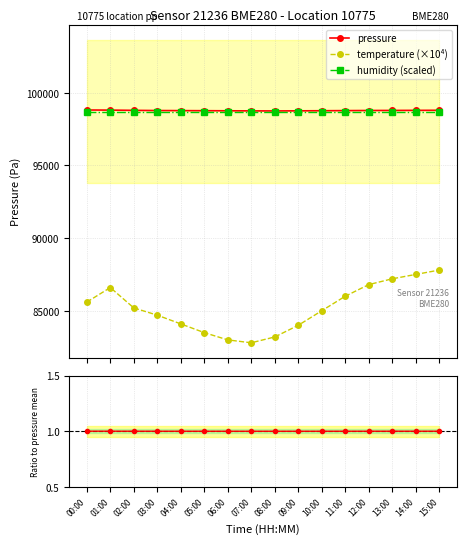

Where is the first local minimum for pressure?

08:00